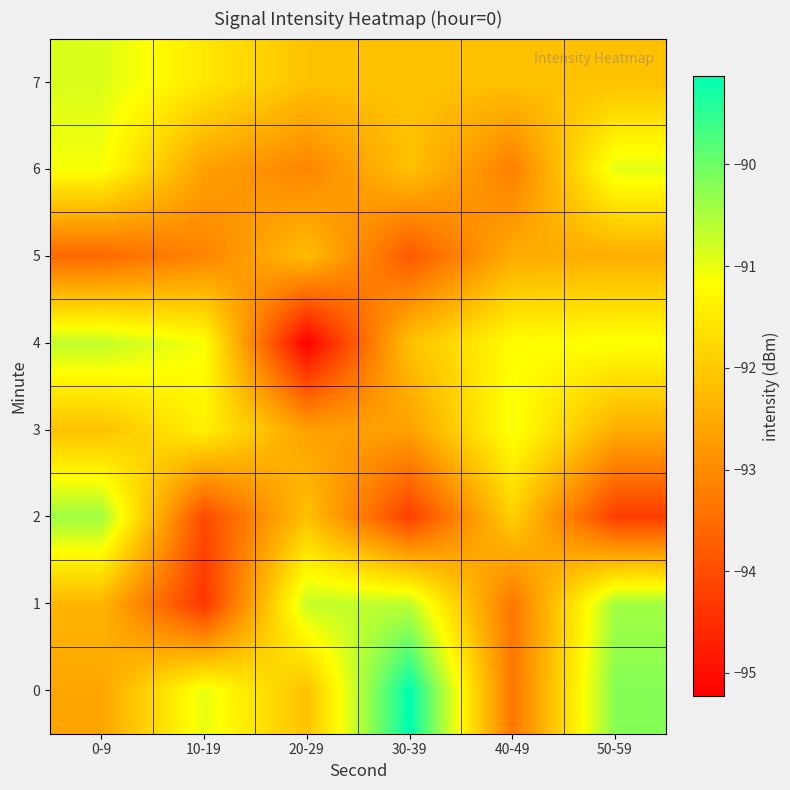

Which series has the widest spread of values?

4